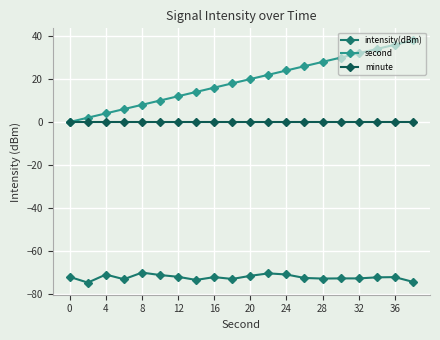

What is the maximum value for second?

38.0